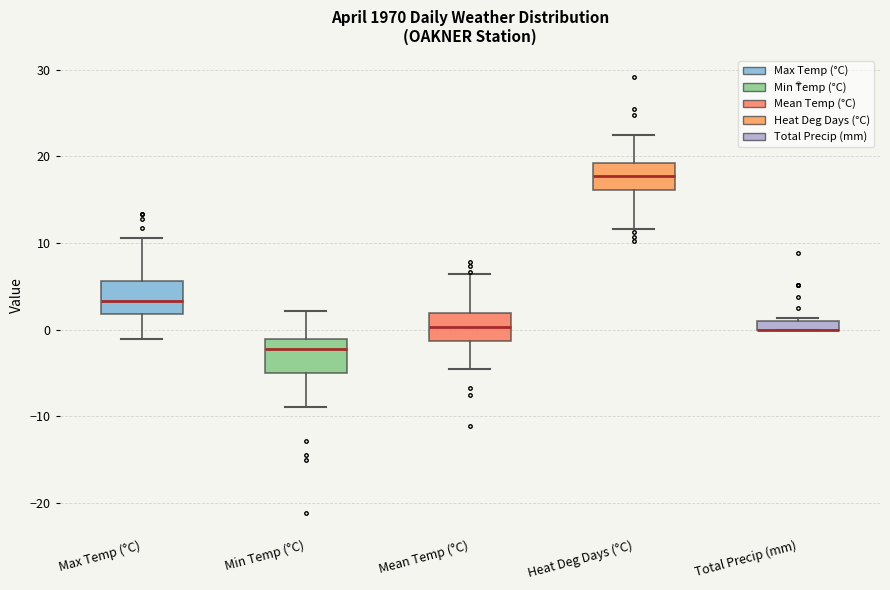

Where is the upper edge of the box for Total Precip (mm) on the y-axis? The values are not printed on the chart, so give them approximately, as read against the axis.

1